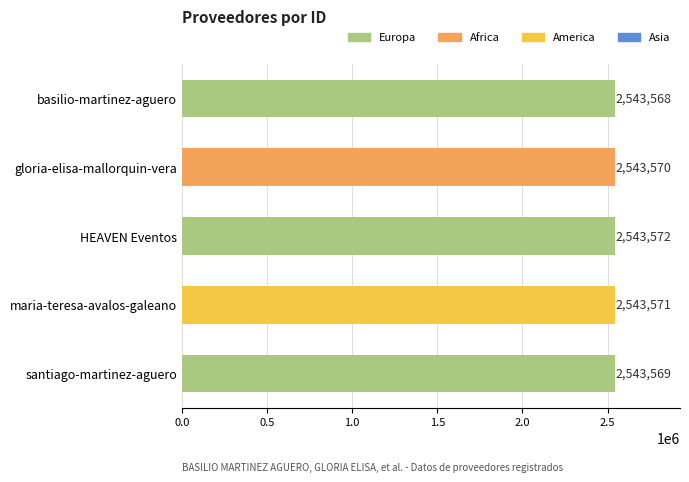

How many data points does each series have?

5